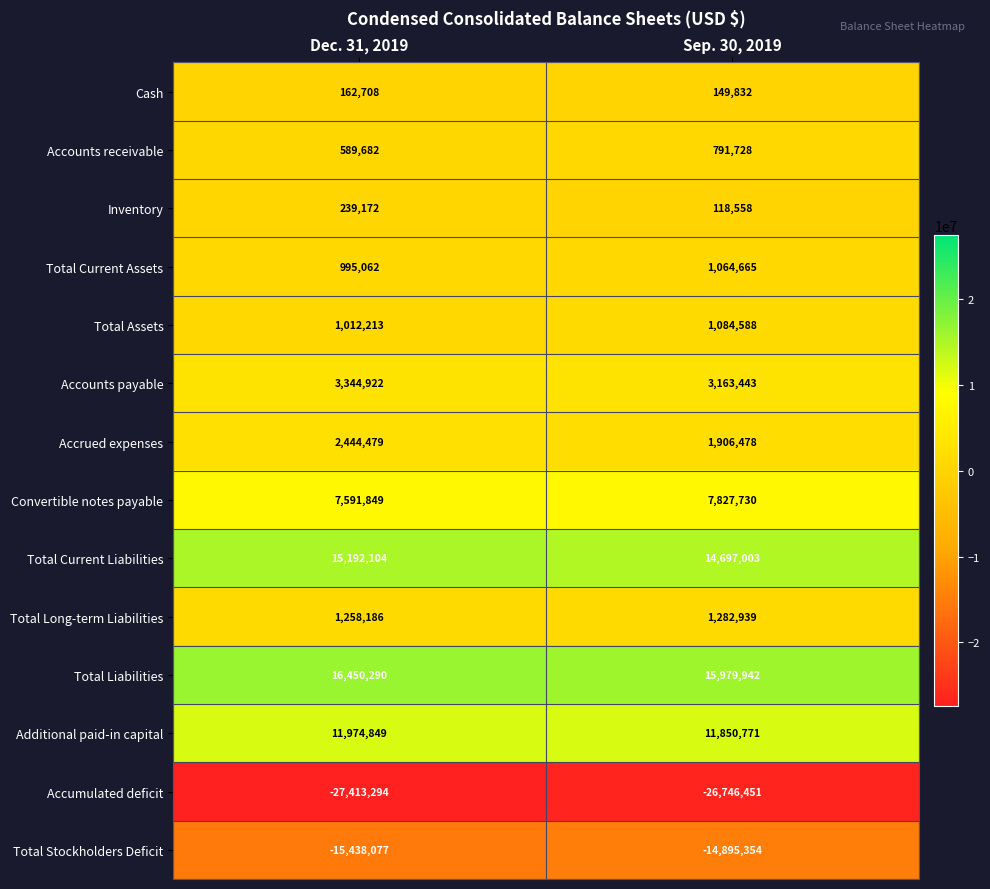

At which category is the sum across all series the highest?

Dec. 31, 2019